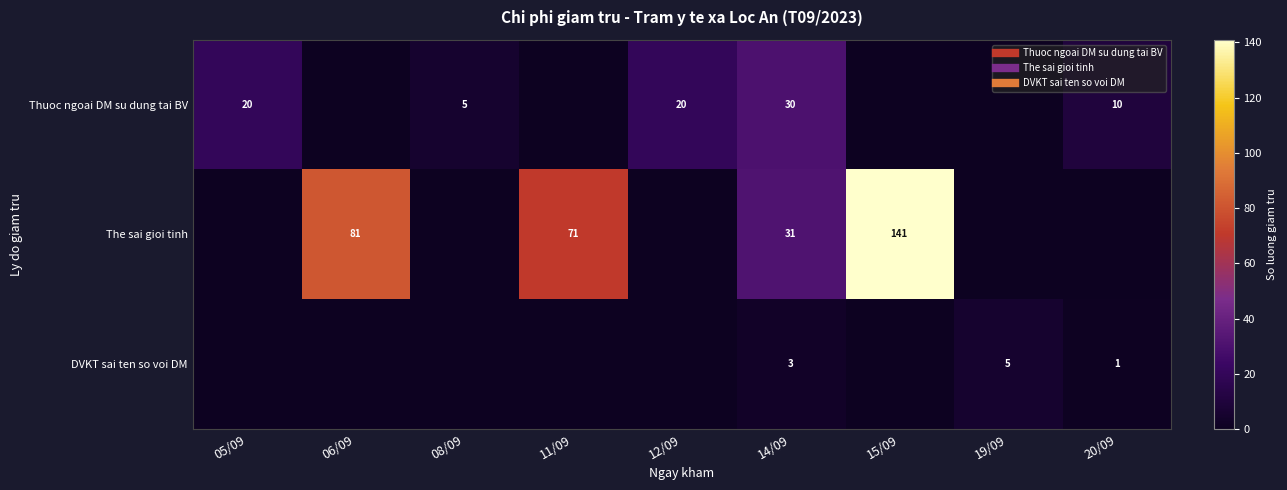

What is the highest value of the DVKT sai ten so voi DM series?

5